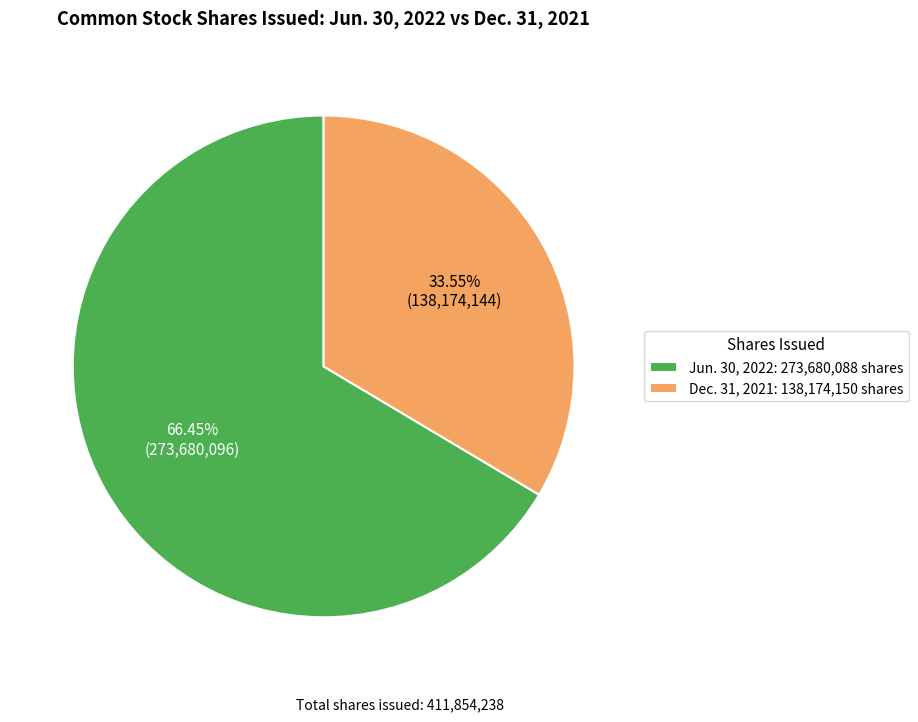

Combined, do Dec. 31, 2021: 138,174,150 shares and Jun. 30, 2022: 273,680,088 shares account for over 50%?

Yes